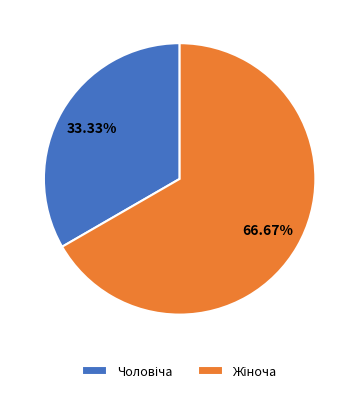

Is there a majority slice in this chart?

Yes